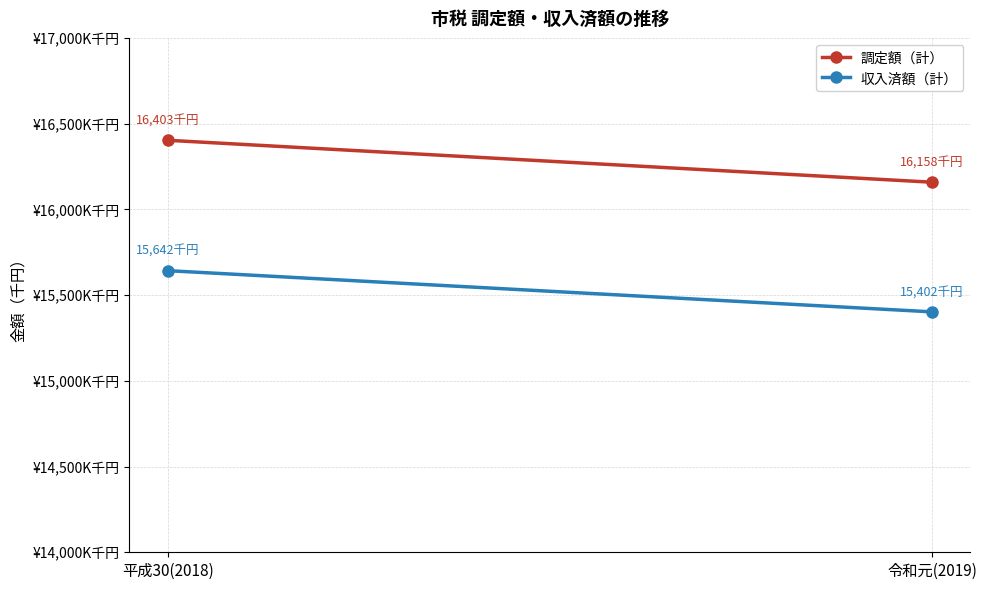

True or false: 収入済額（計） has a value of 15402155 at 令和元(2019).

True